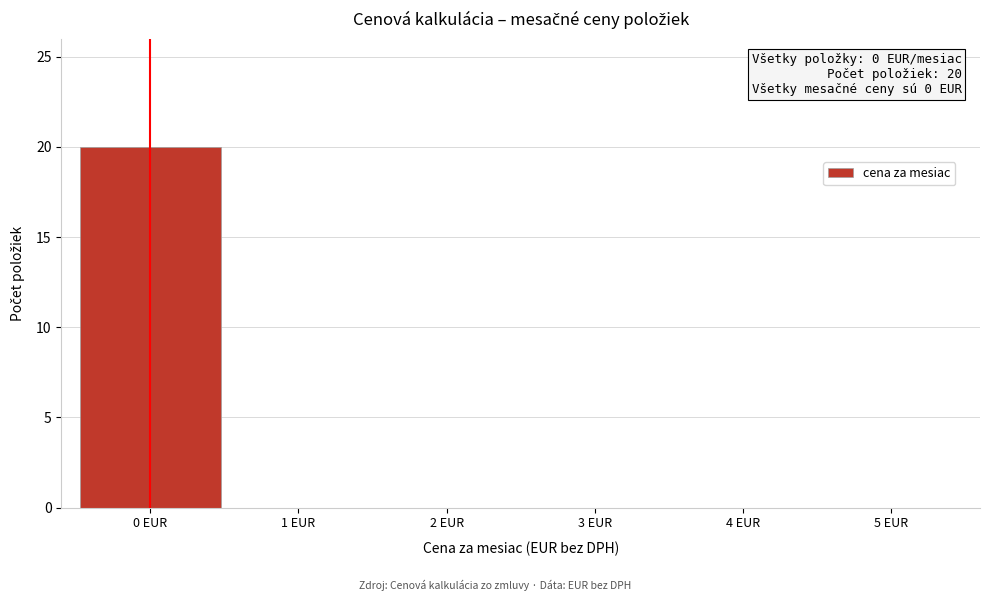

Reading left to right, list all the values displayed in this chart.

0 EUR=20	1 EUR=0	2 EUR=0	3 EUR=0	4 EUR=0	5 EUR=0